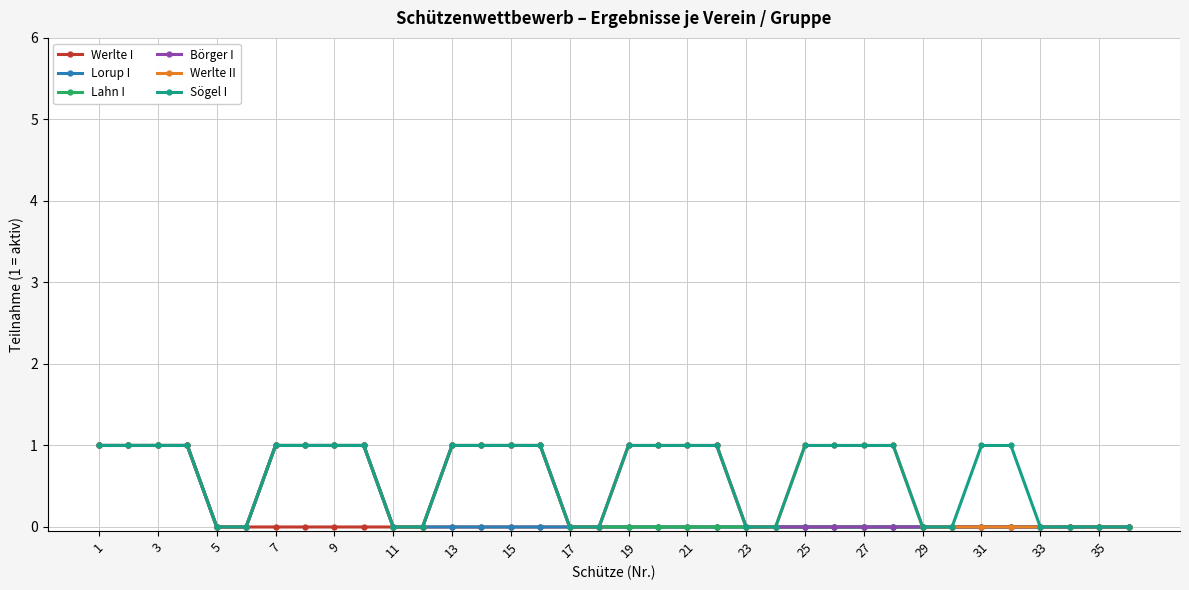

What is the value of the Börger I point at the 15th from the left?

1